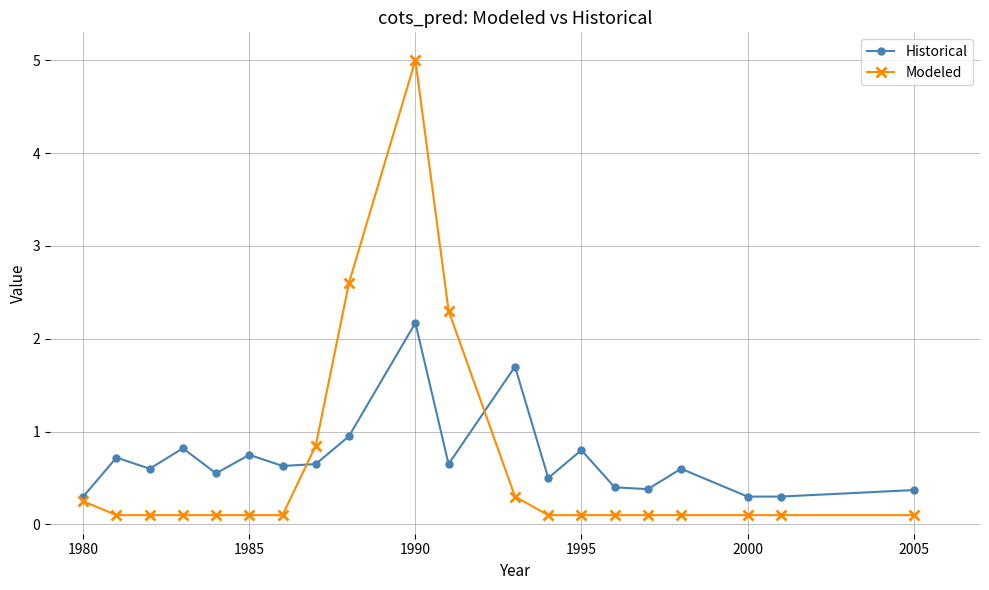

What is the value of the Historical point at the 6th from the left?

0.8